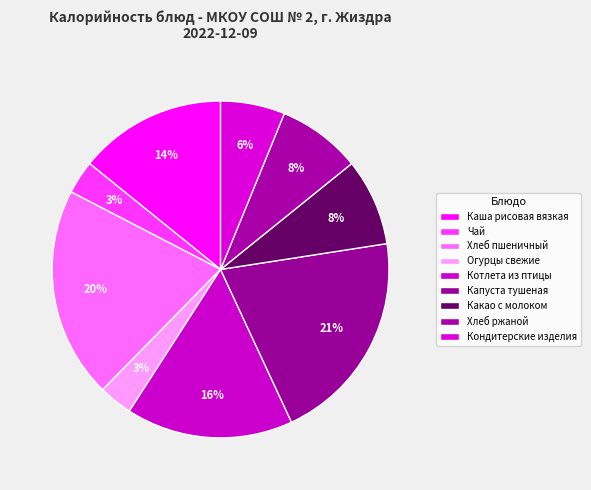

Combined, do Хлеб ржаной and Какао с молоком account for over 50%?

No